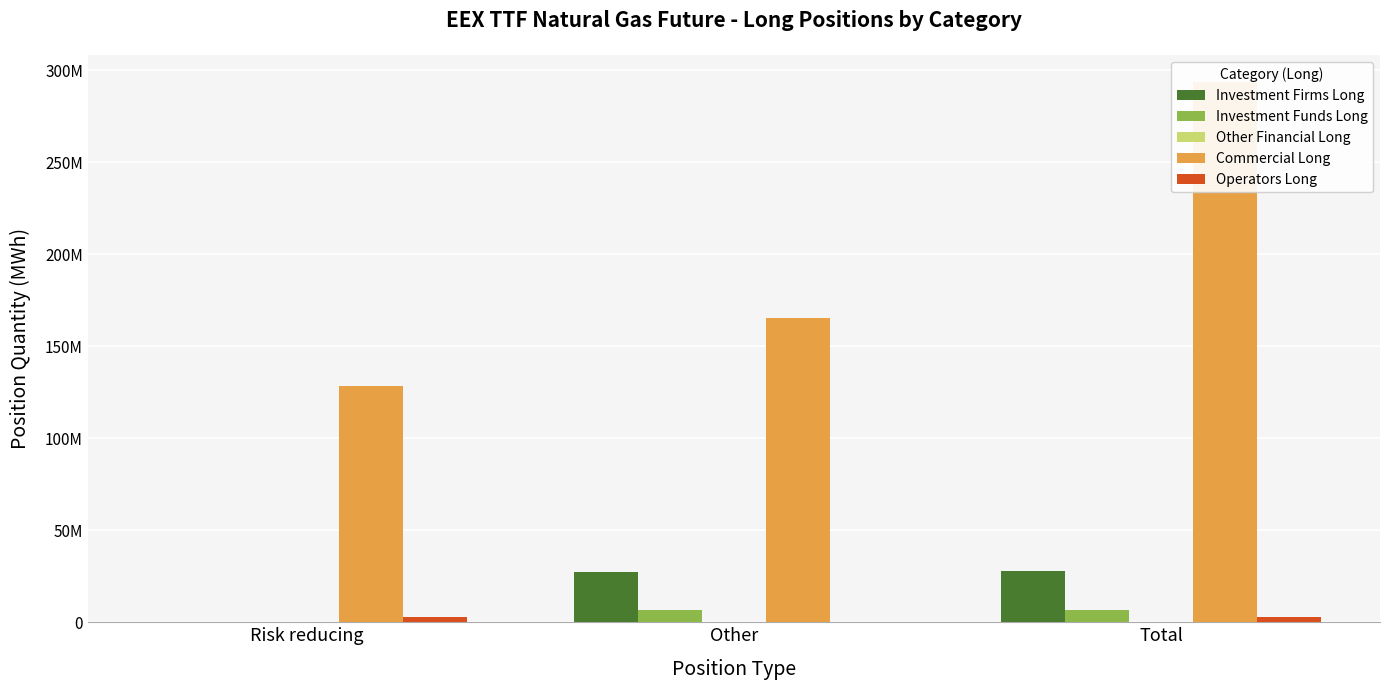

Which has a higher value, Risk reducing or Other?

Other